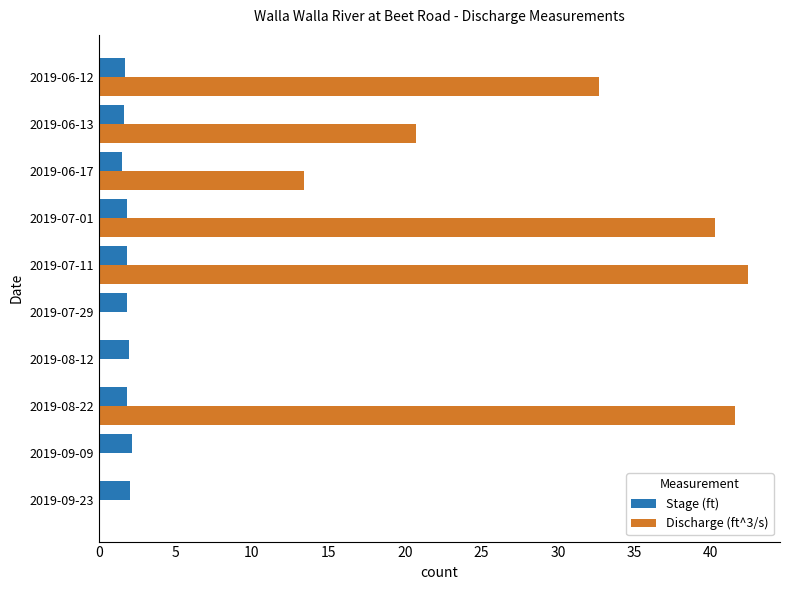

What is the total value across all series at 2019-06-12?

34.4